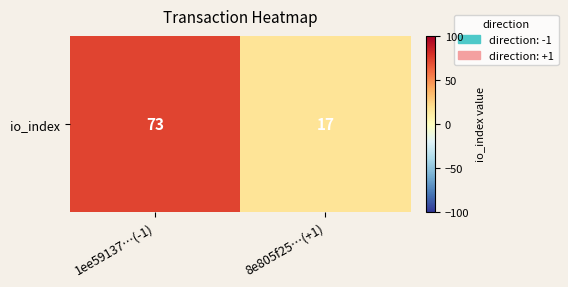

What is the change in value from 1ee59137…(-1) to 8e805f25…(+1)?

-56